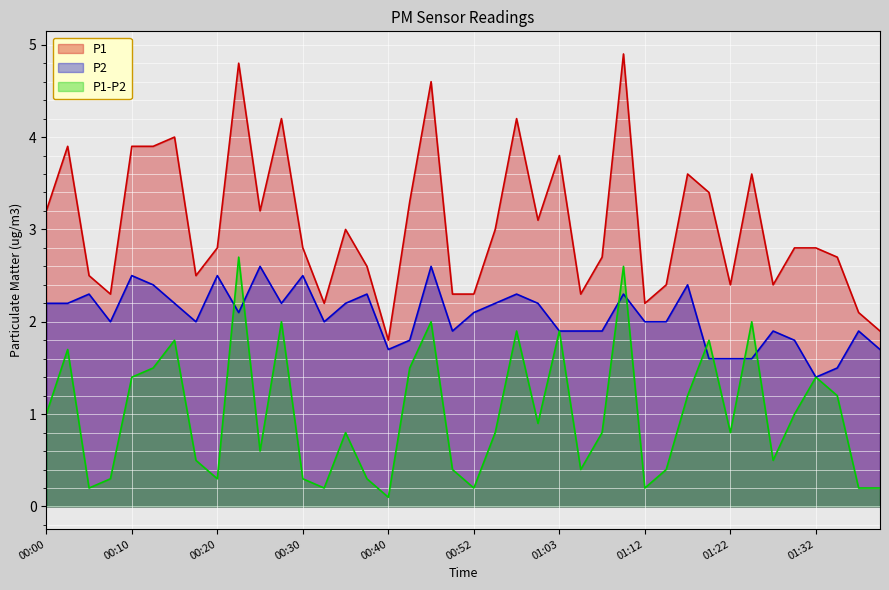

What is the total value across all series at 00:10?

7.8